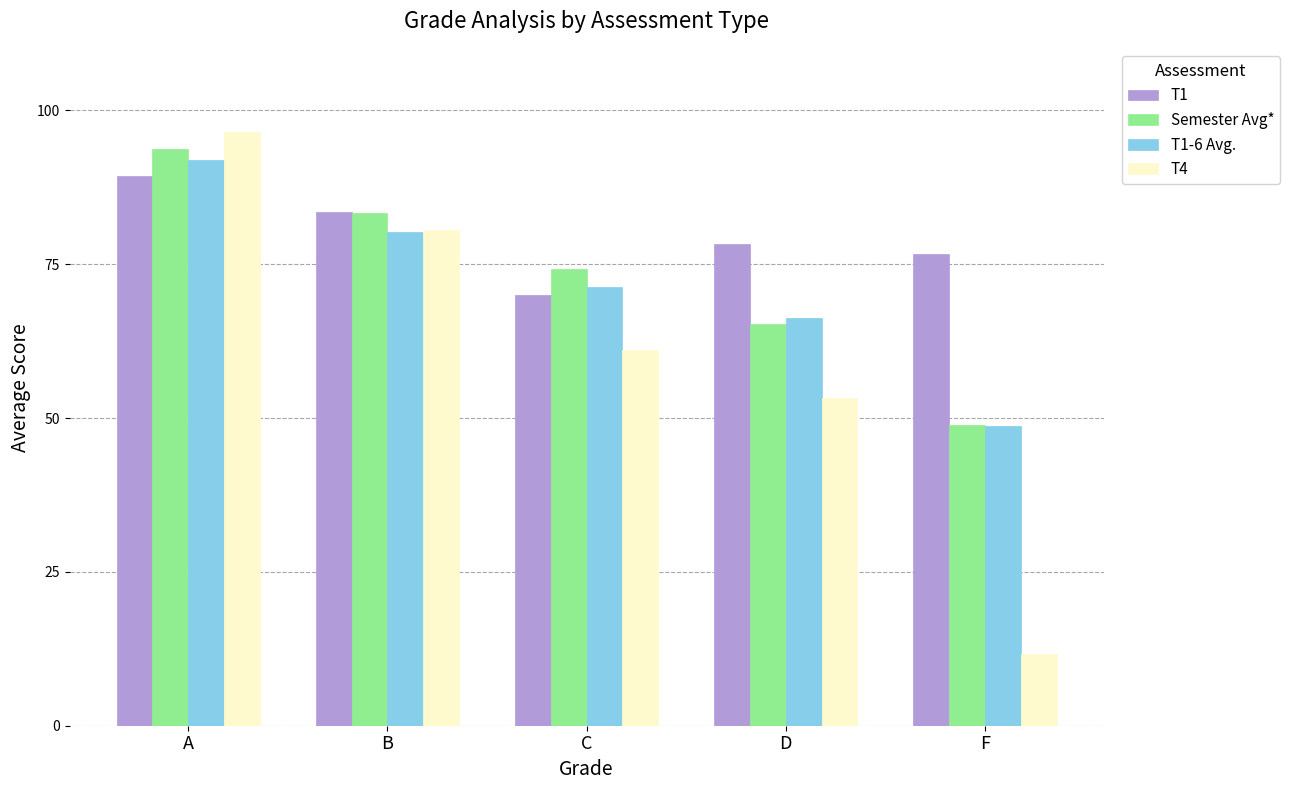

Does the chart contain stacked bars?

No